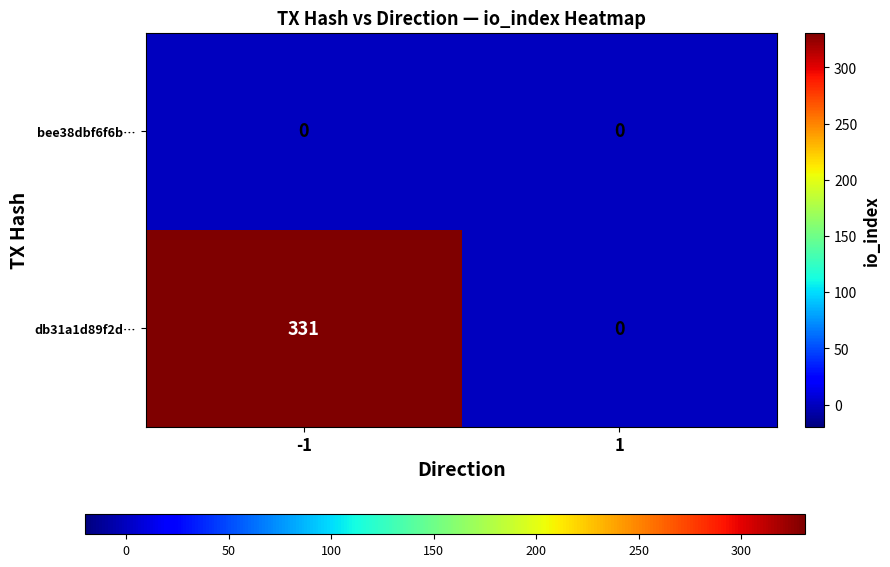

List the series in order of their peak value, highest first.

db31a1d89f2d…, bee38dbf6f6b…